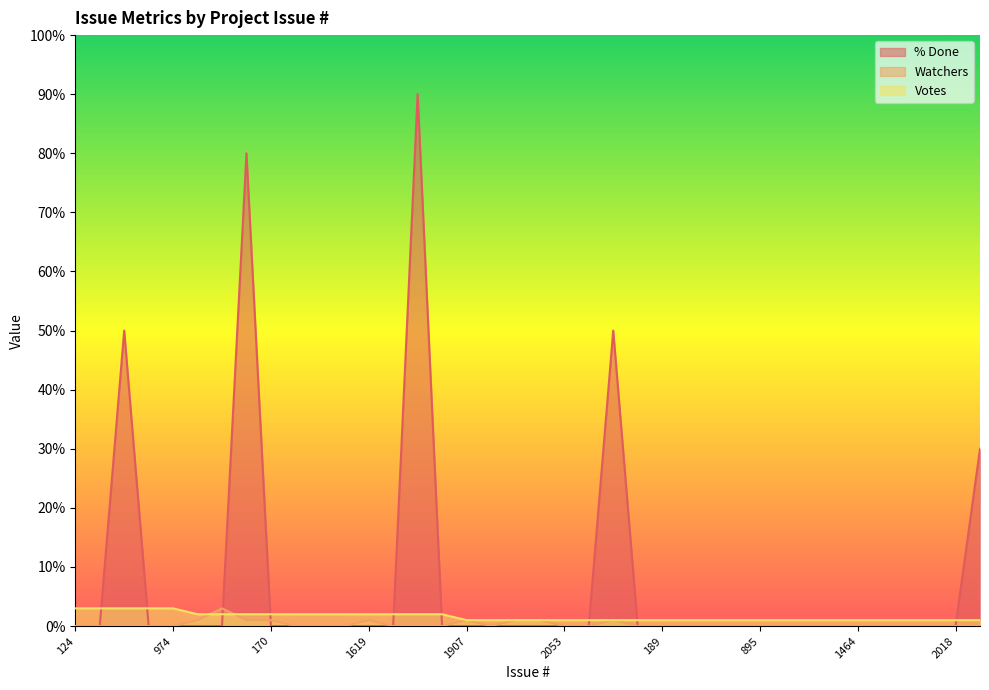

Reading left to right, list all the values displayed in this chart.

% Done: 124=0	230=0	512=50	180=0	974=0	1977=0	2075=0	2131=80	170=0	184=0	969=0	558=0	1619=0	128=0	2098=90	1906=0	1907=0	1931=0	2088=0	1981=0	2053=0	2084=0	1725=50	1990=0	189=0	1615=0	971=0	181=0	895=0	1613=0	1616=0	605=0	1464=0	1603=0	1618=0	1028=0	2018=0	2242=30
Watchers: 124=0	230=0	512=0	180=0	974=0	1977=1	2075=3	2131=1	170=1	184=0	969=0	558=0	1619=1	128=0	2098=0	1906=0	1907=1	1931=0	2088=1	1981=1	2053=0	2084=0	1725=1	1990=0	189=0	1615=0	971=0	181=0	895=0	1613=0	1616=0	605=0	1464=0	1603=0	1618=0	1028=0	2018=0	2242=0
Votes: 124=3	230=3	512=3	180=3	974=3	1977=2	2075=2	2131=2	170=2	184=2	969=2	558=2	1619=2	128=2	2098=2	1906=2	1907=1	1931=1	2088=1	1981=1	2053=1	2084=1	1725=1	1990=1	189=1	1615=1	971=1	181=1	895=1	1613=1	1616=1	605=1	1464=1	1603=1	1618=1	1028=1	2018=1	2242=1